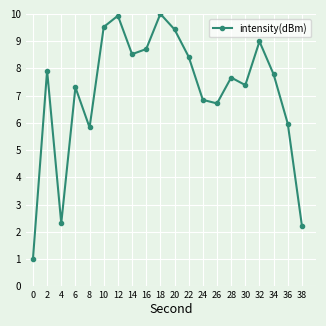

Does the chart display data point markers on the line(s)?

Yes